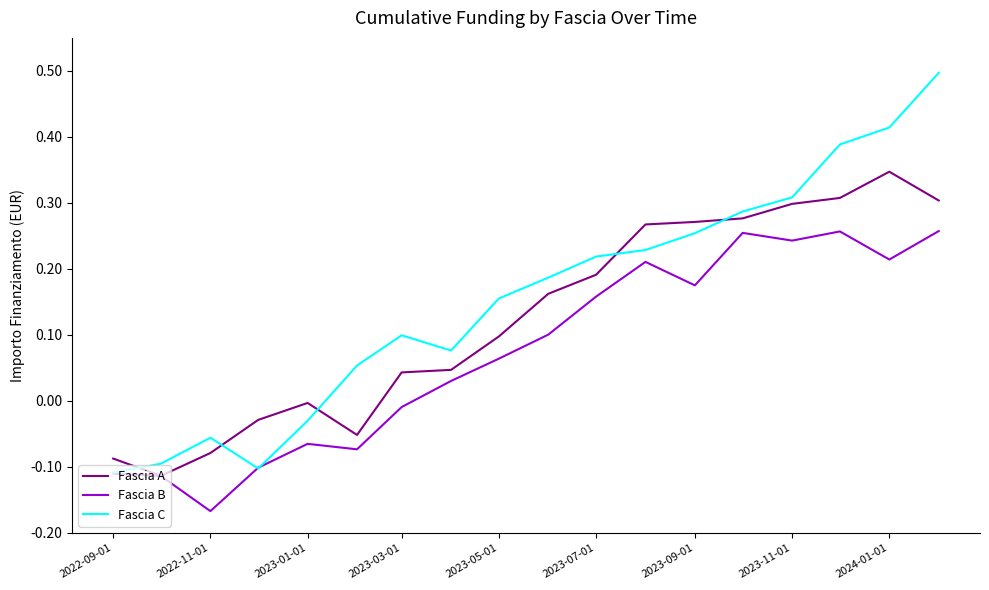

Which series ends up on top after the final intersection of Fascia B and Fascia C?

Fascia C